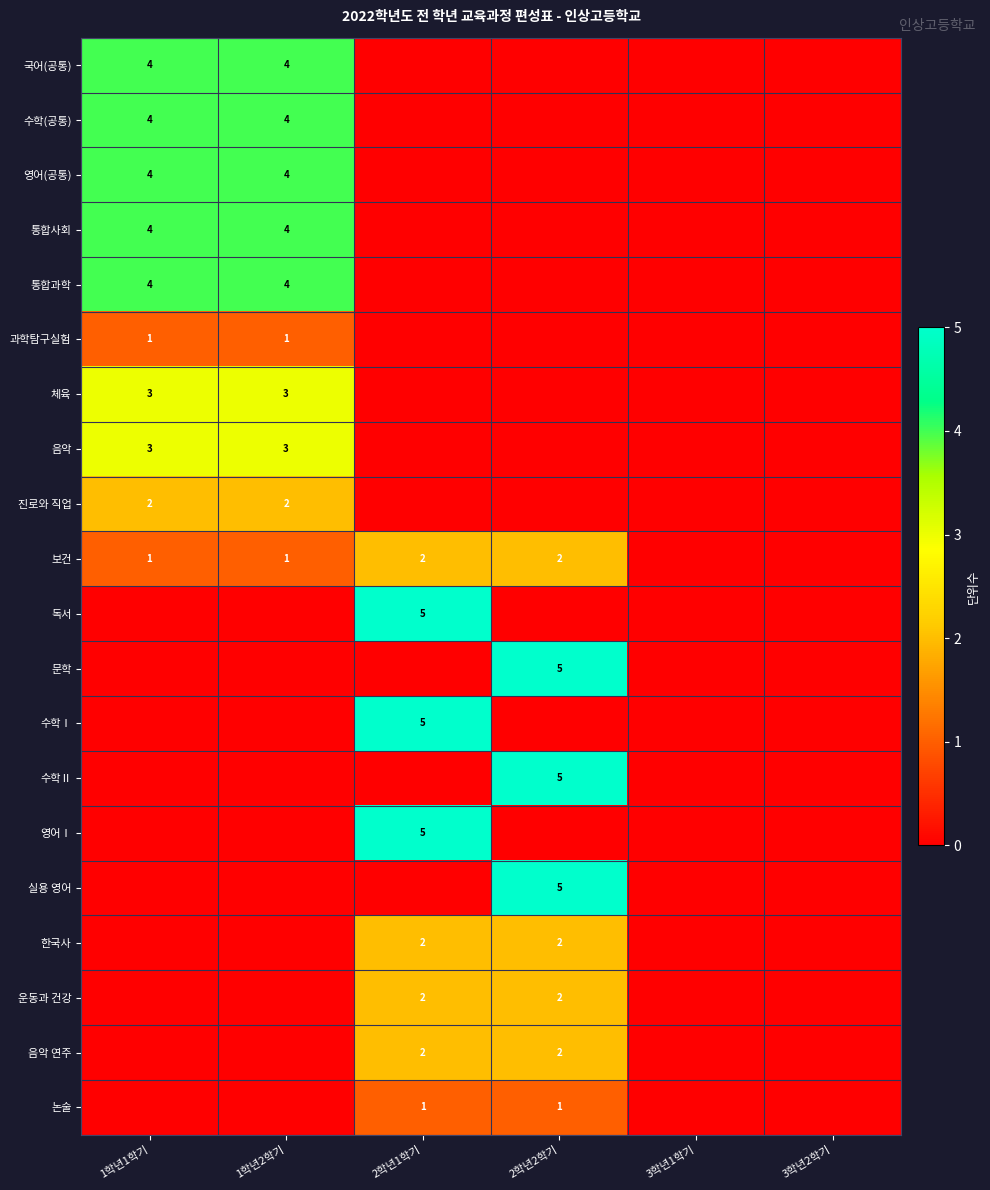

At which category is the sum across all series the highest?

1학년1학기